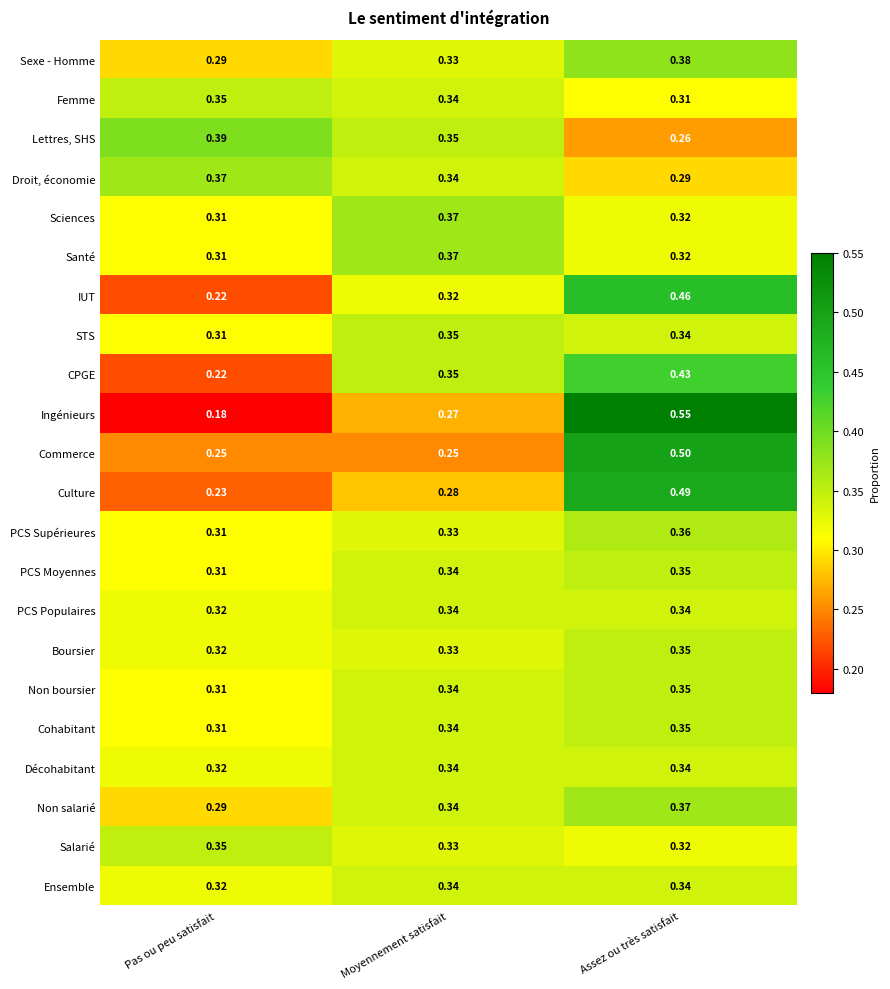

How many categories are shown in the chart?

3